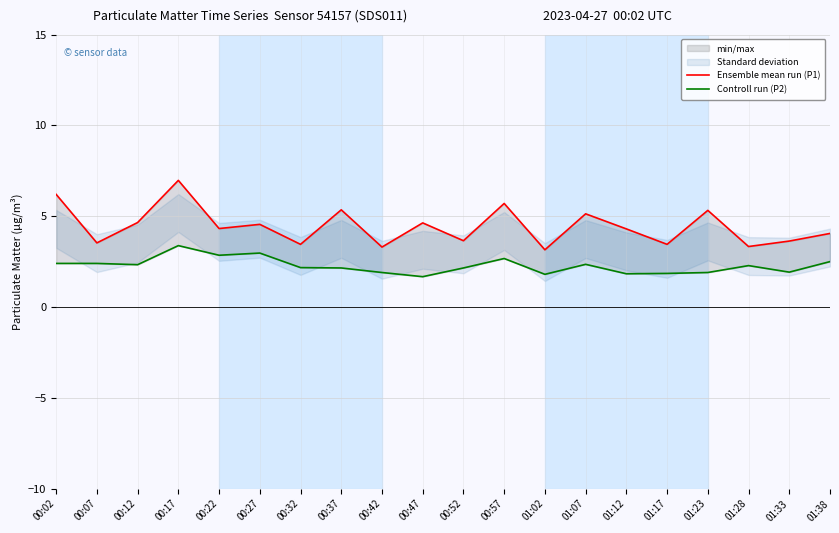

Is it true that Ensemble mean run (P1) equals 5.9 at 00:27?

False